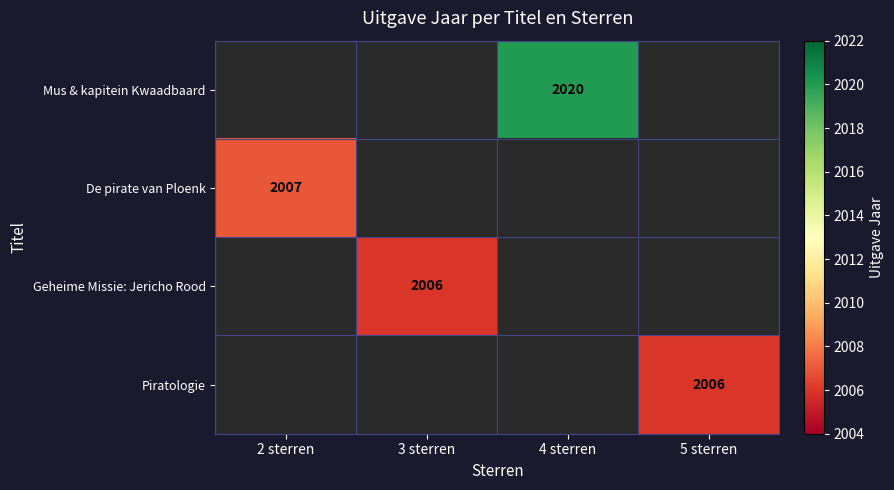

What is the greatest value displayed?

2020.0